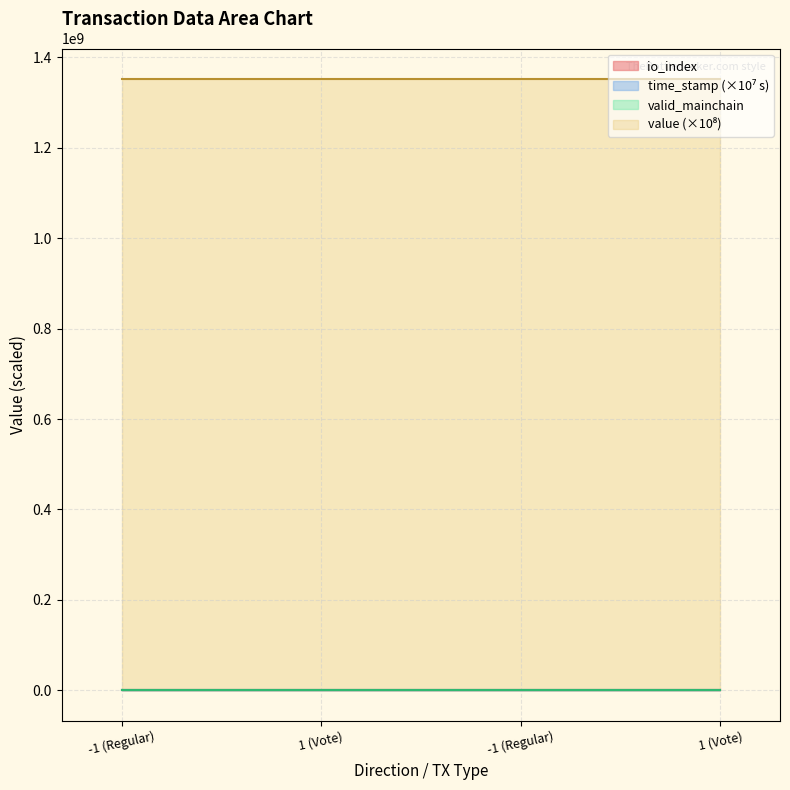

The chart shows a value of 35 at -1 (Regular). True or false?

False